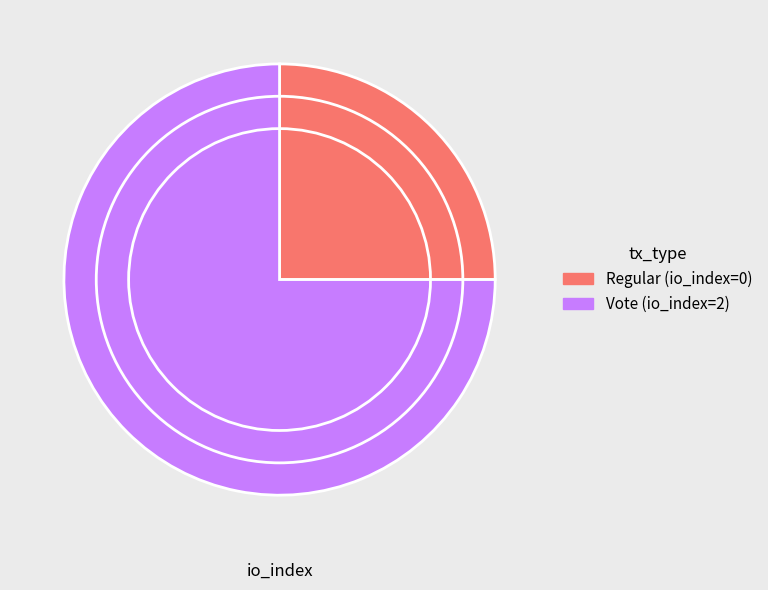

Which slice is the largest?

Vote